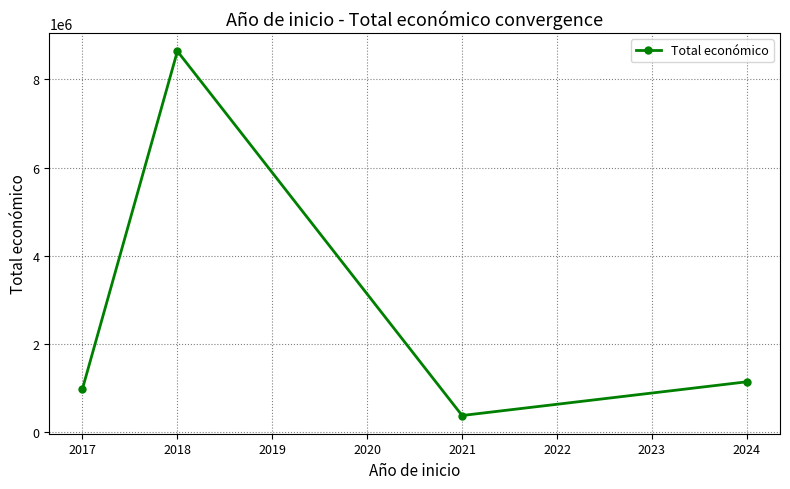

Is it true that the value at 2021 is 672942?

False